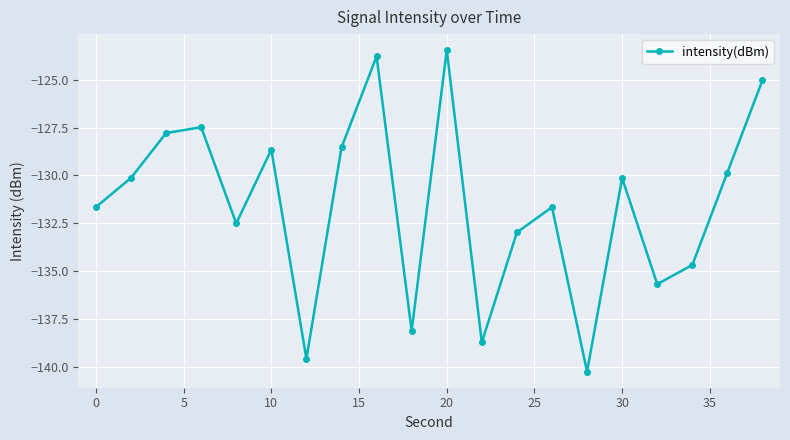

What is the average value?

-131.5